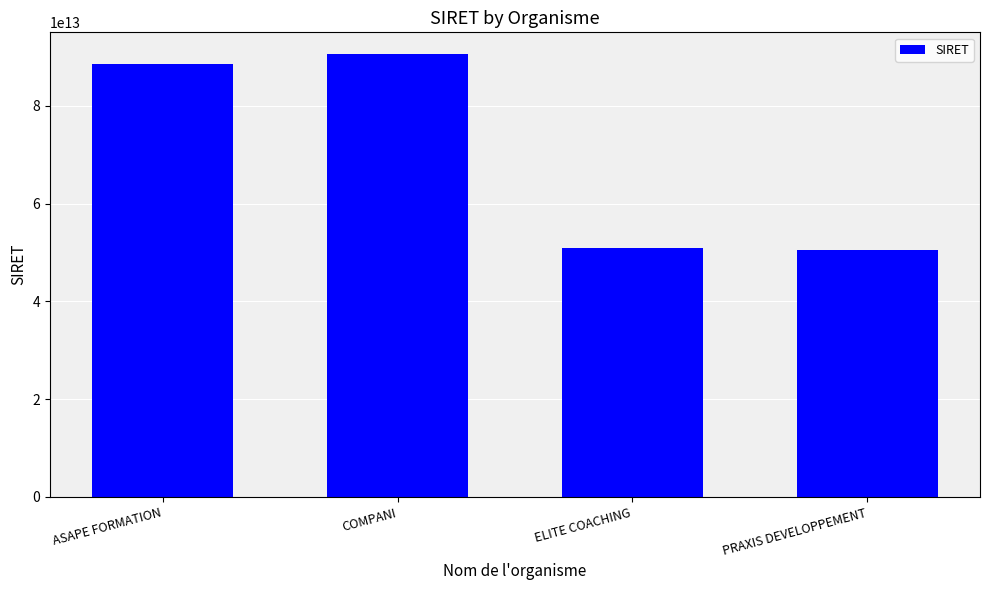

Which category has the highest value across all series?

COMPANI